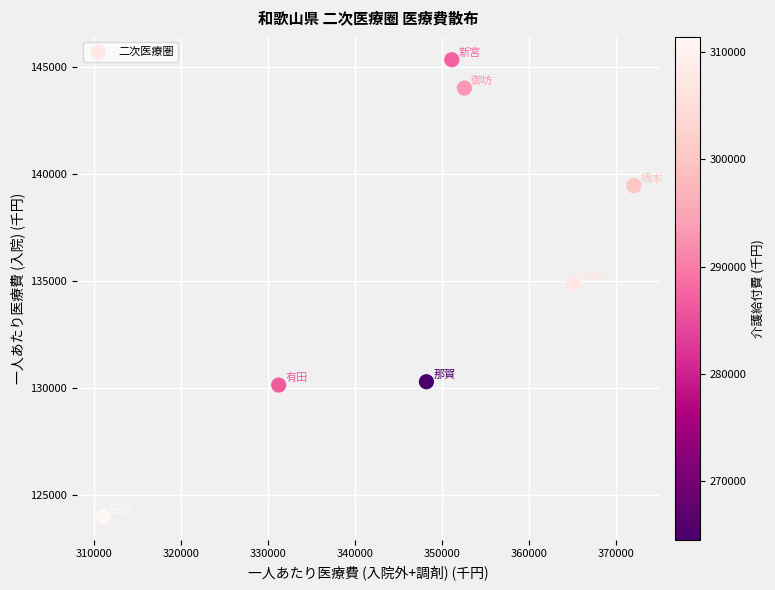

What is the range of Y values (max minus min)?

21371.4